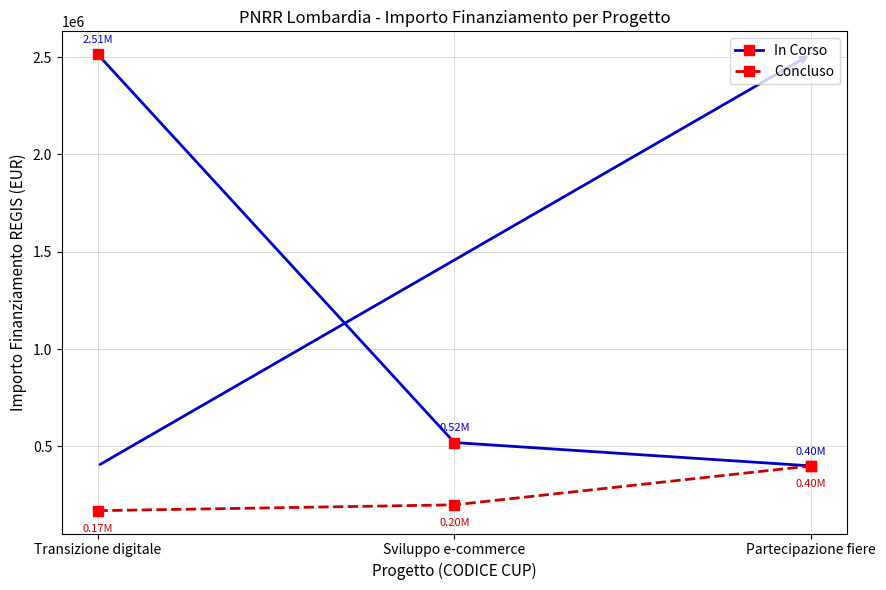

Rank the categories by In Corso value from lowest to highest.

Partecipazione fiere, Sviluppo e-commerce, Transizione digitale